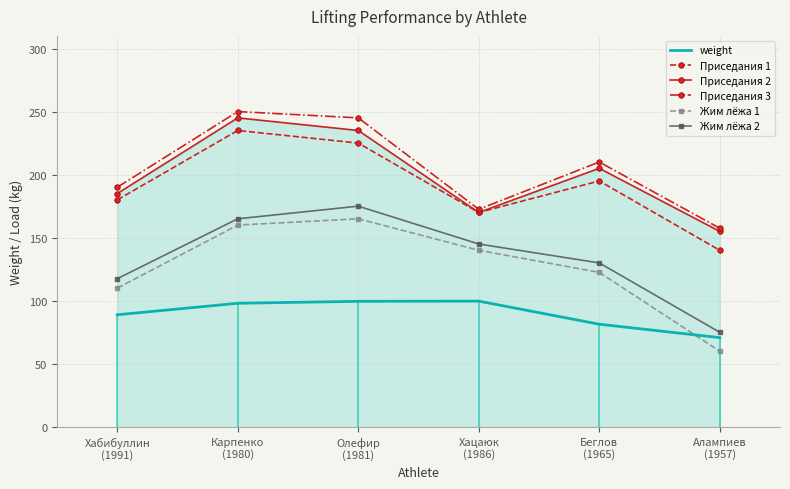

What is the smallest value displayed?

60.0